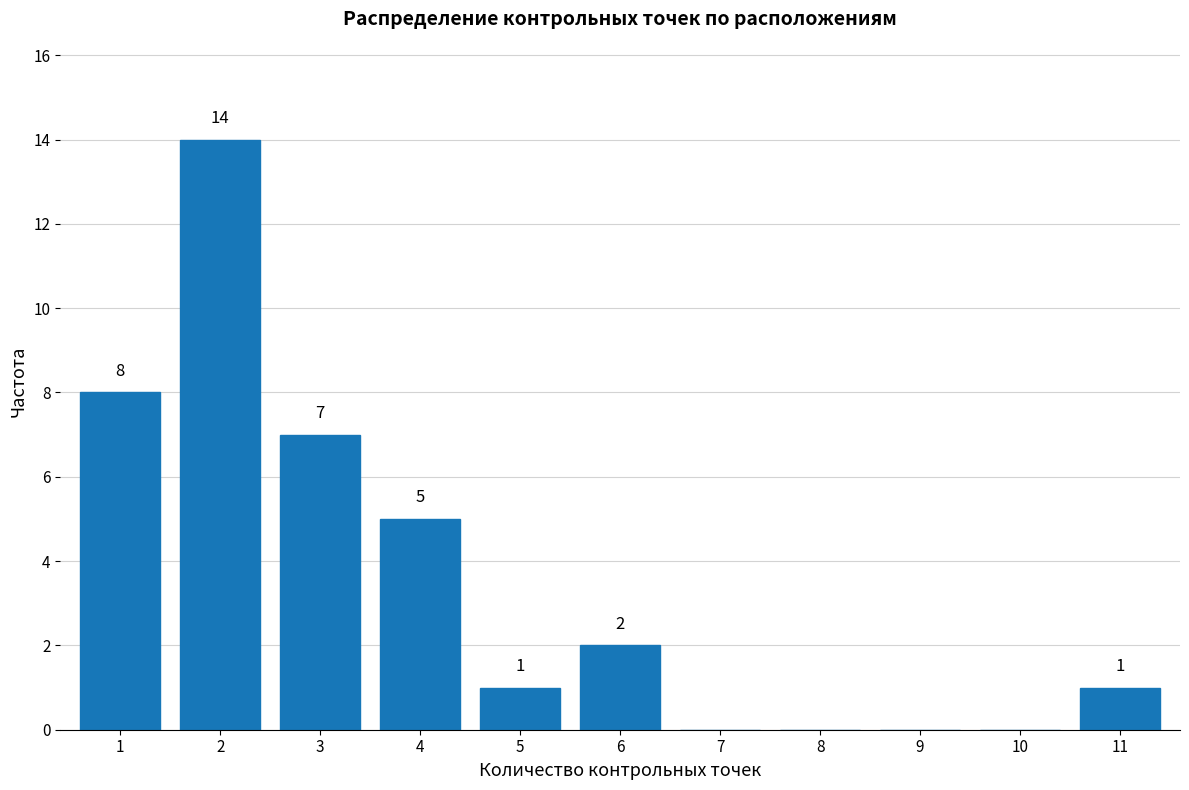

Reading left to right, extract all data points from this chart.

1=8	2=14	3=7	4=5	5=1	6=2	7=0	8=0	9=0	10=0	11=1